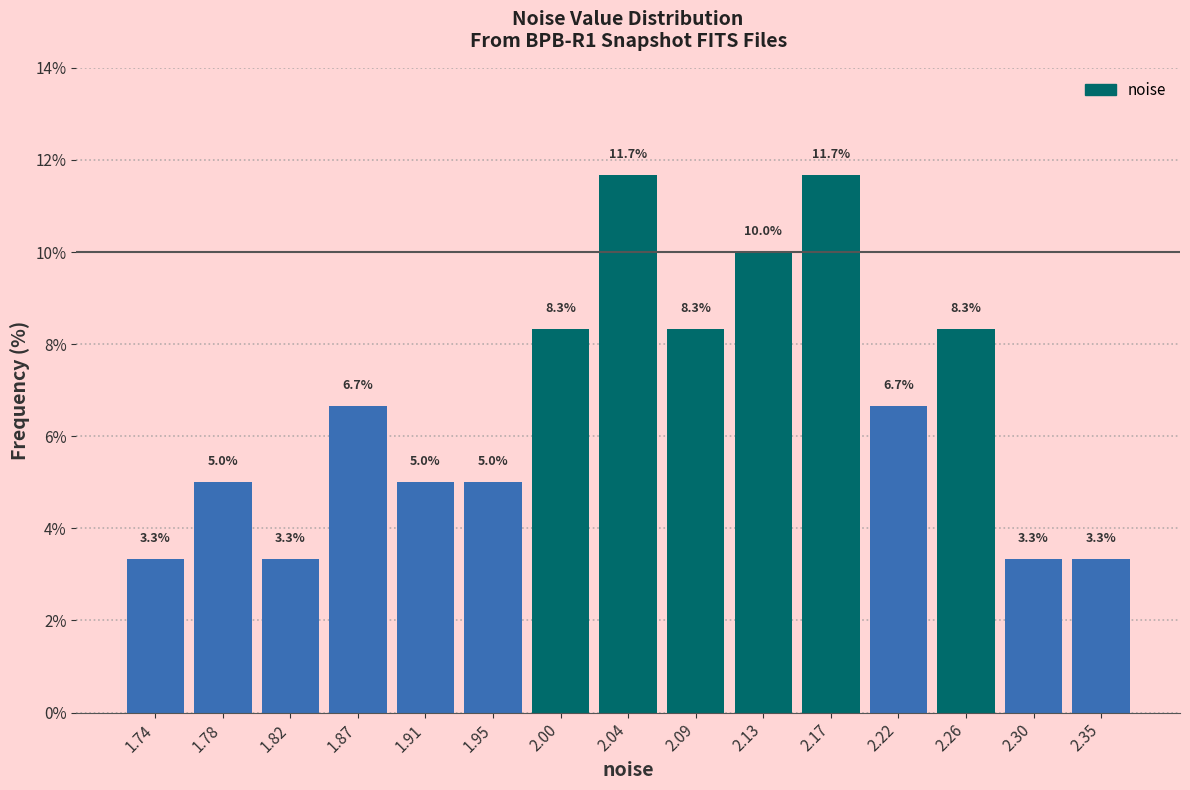

Reading left to right, transcribe this chart: for each bar, give the range it covers on the x-axis and its height. The bar edges are not printed on the chart, so give them approximately, as read against the axis.

1.715 to 1.760: 3.3
1.760 to 1.800: 5.0
1.800 to 1.845: 3.3
1.845 to 1.890: 6.7
1.890 to 1.935: 5.0
1.935 to 1.975: 5.0
1.975 to 2.020: 8.3
2.020 to 2.065: 11.7
2.065 to 2.110: 8.3
2.110 to 2.150: 10.0
2.150 to 2.195: 11.7
2.195 to 2.240: 6.7
2.240 to 2.285: 8.3
2.285 to 2.325: 3.3
2.325 to 2.370: 3.3